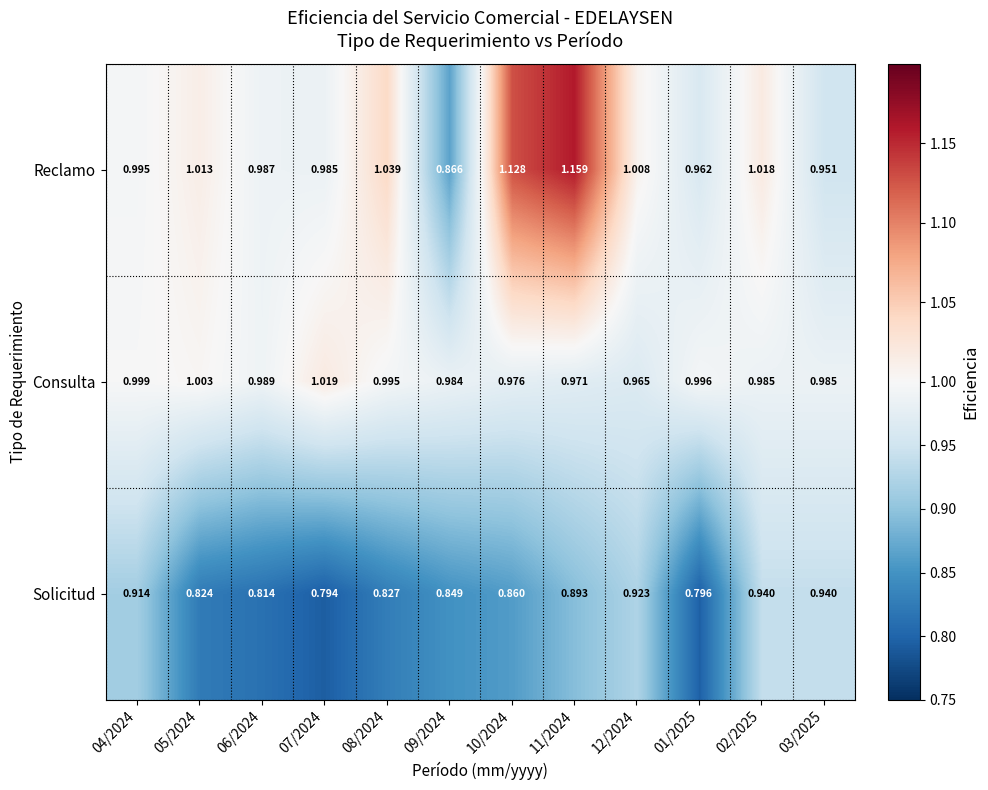

Which series has the largest total across all categories?

Reclamo